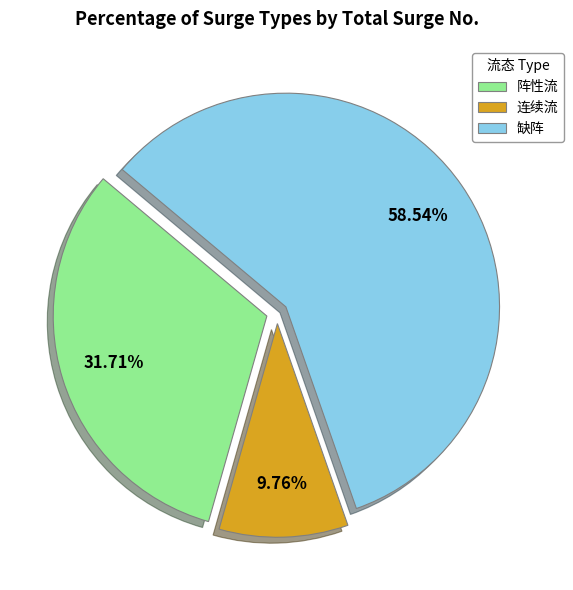

What percentage is the 缺阵 slice, to the nearest percent?

59%